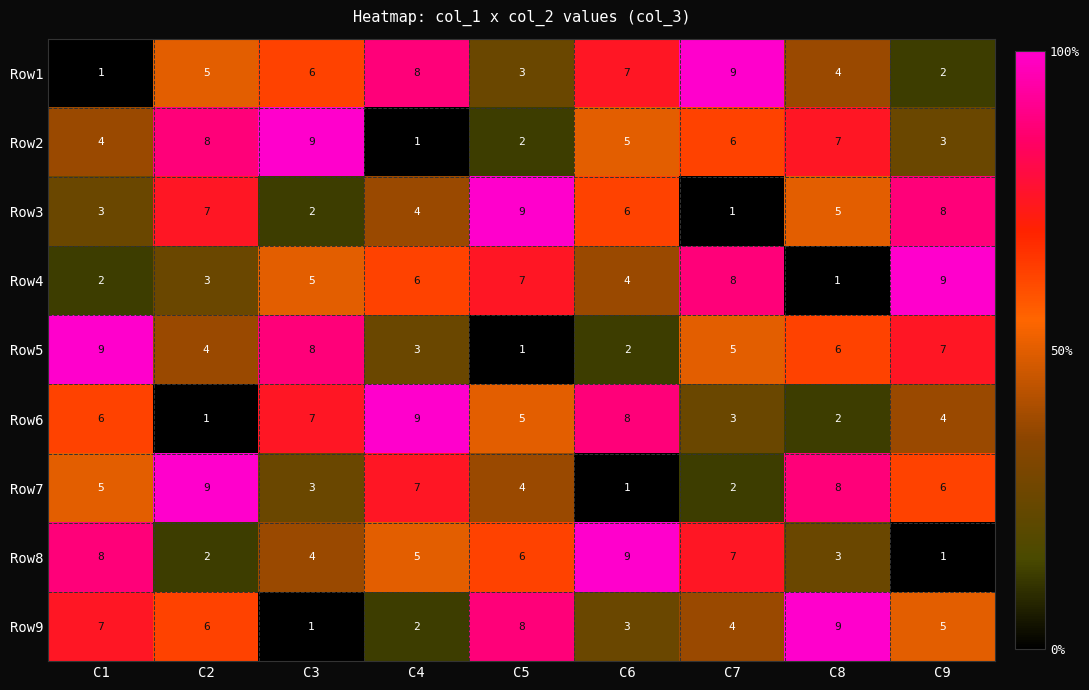

What is the average value of the Row6 series?

5